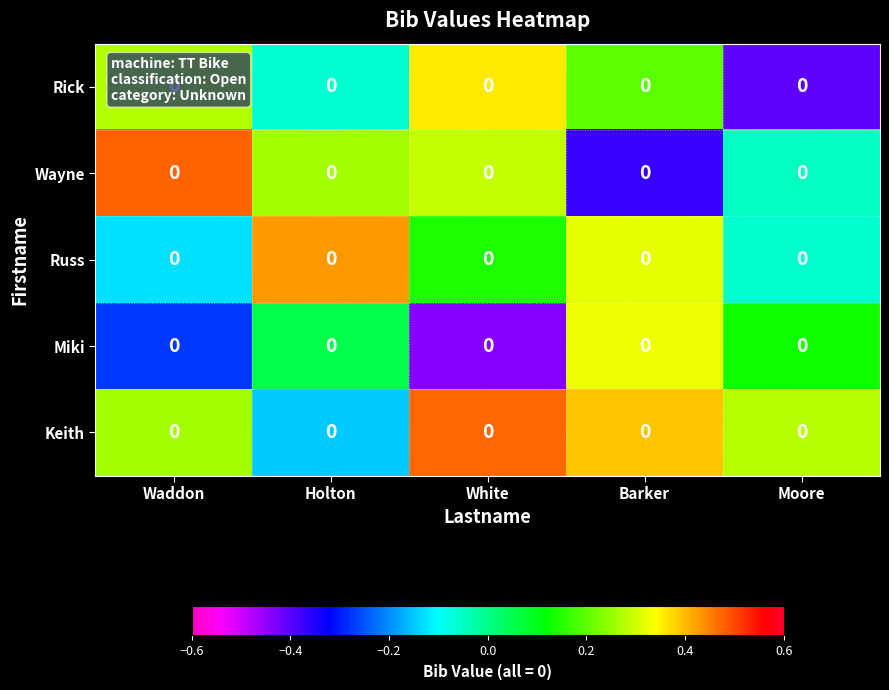

Read the Rick value at Moore.

-0.4